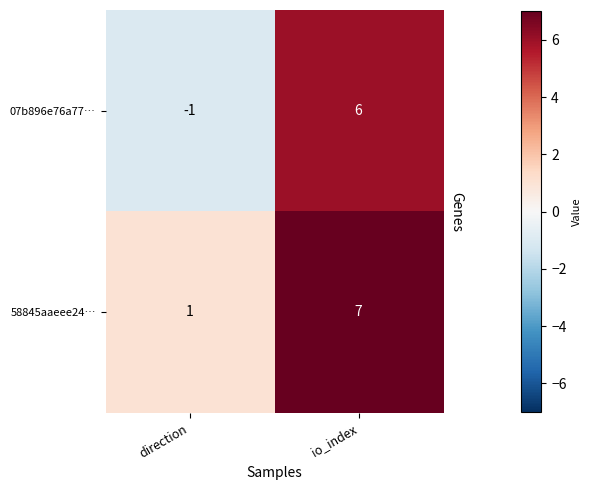

What is the highest value of the 58845aaeee24… series?

7